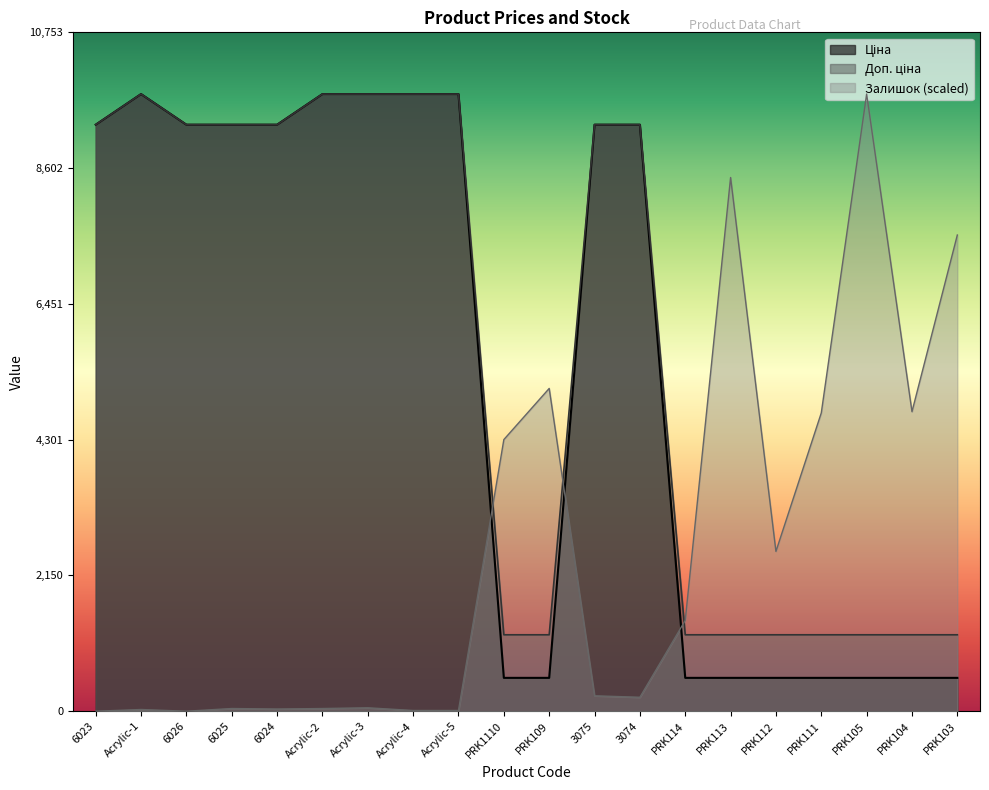

What is the difference between the maximum and minimum values in the Залишок series?

9775.5